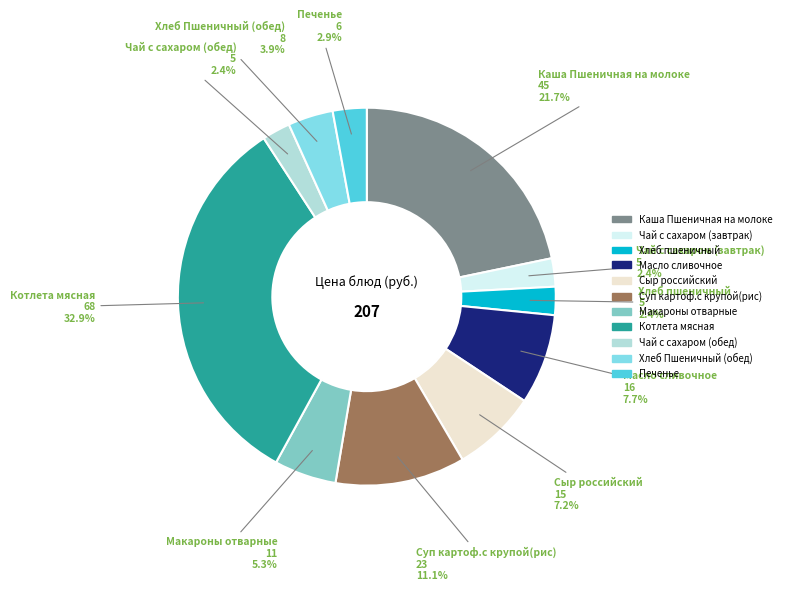

How many slices are in this pie chart?

11